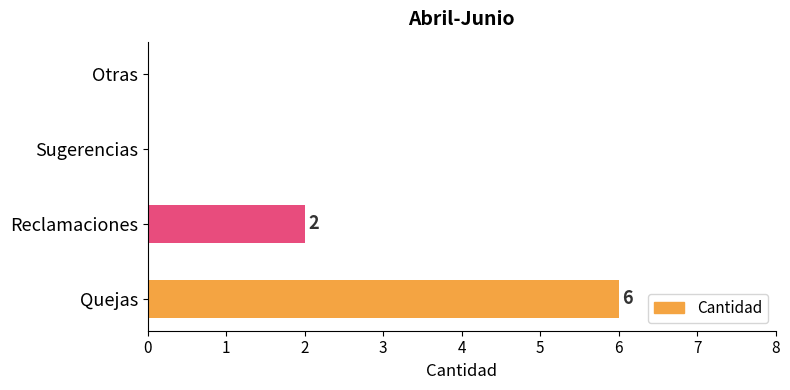

What is the sum of all values?

8